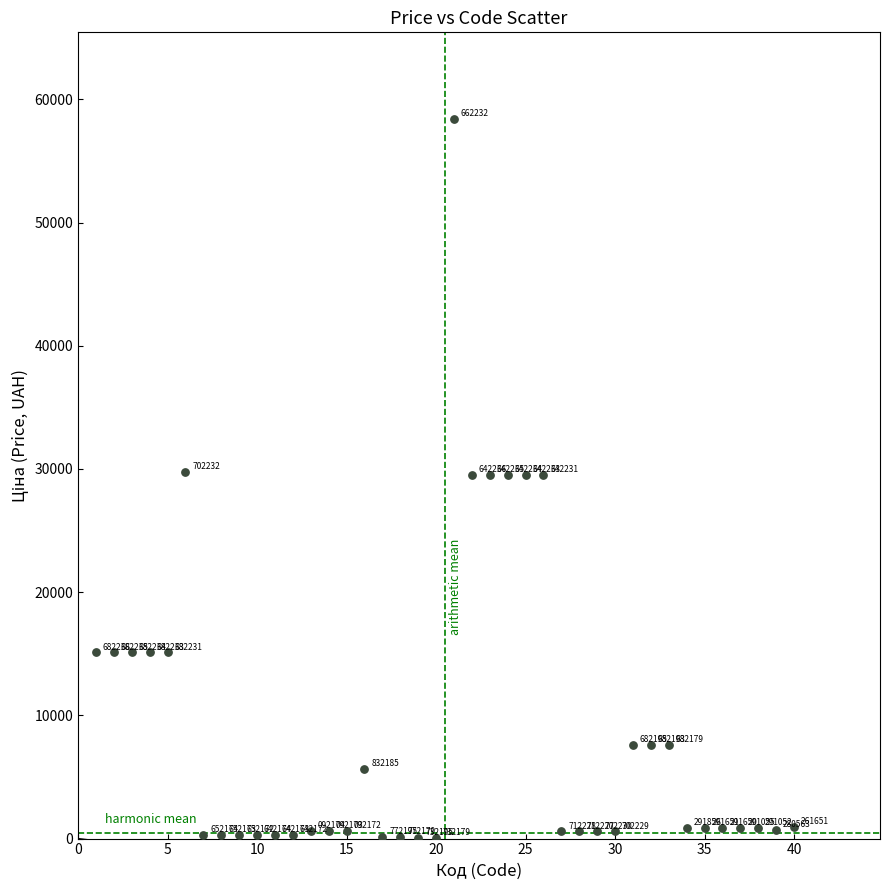

What is the range of Y values (max minus min)?

58369.5